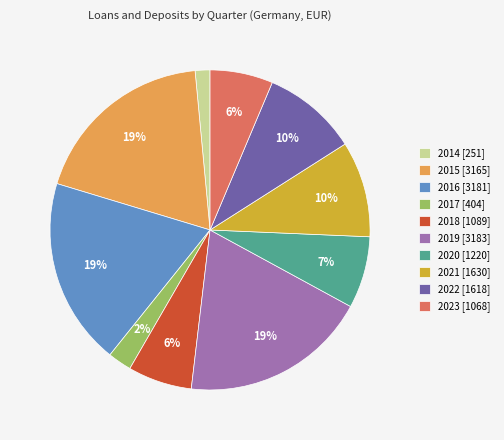

What is the smallest slice in the pie chart?

2014 [251]